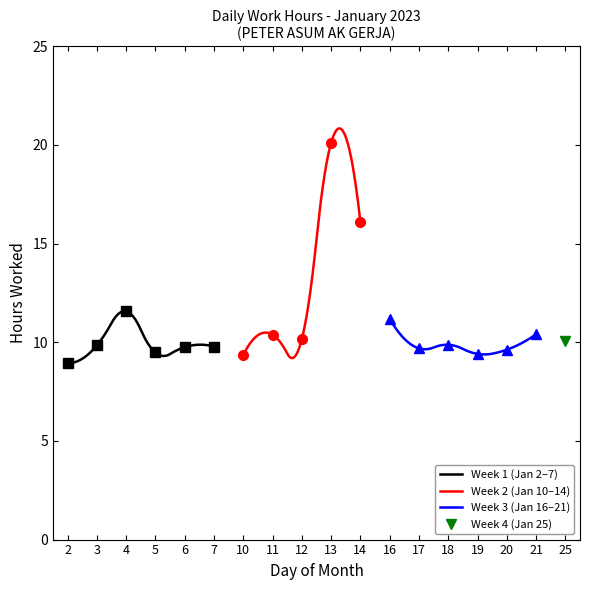

What is the average value?

10.9